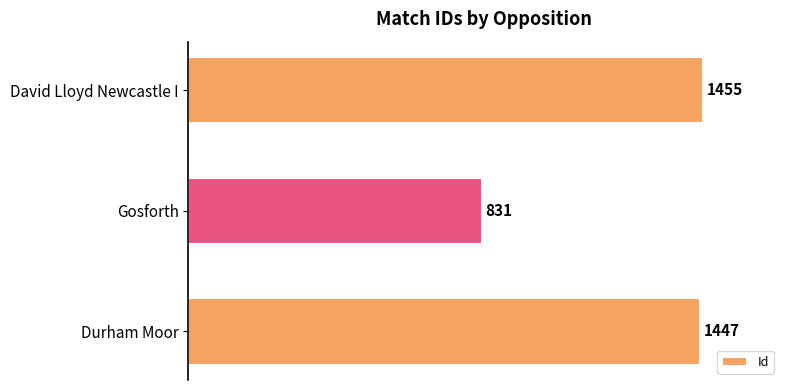

What is the difference between the maximum and minimum values?

624